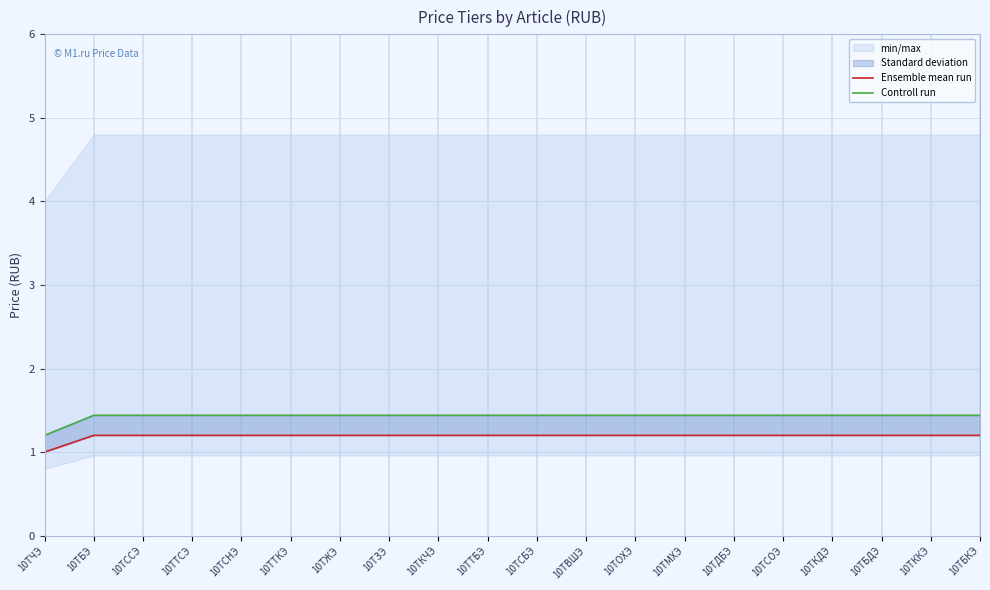

At 10ТКДЭ, list the series in order from smallest to largest.

Ensemble mean run, Controll run